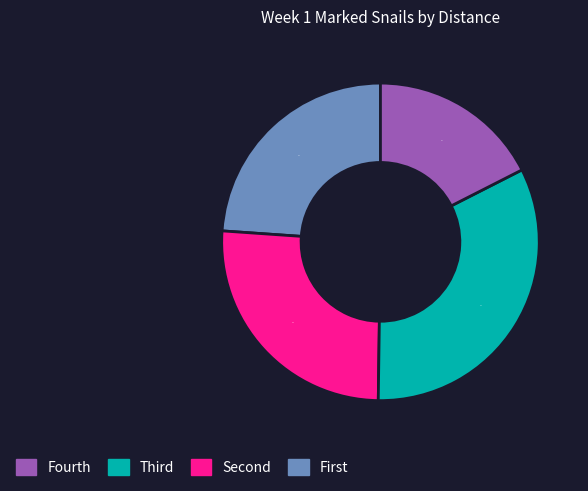

Is there any slice that represents more than half of the pie?

No